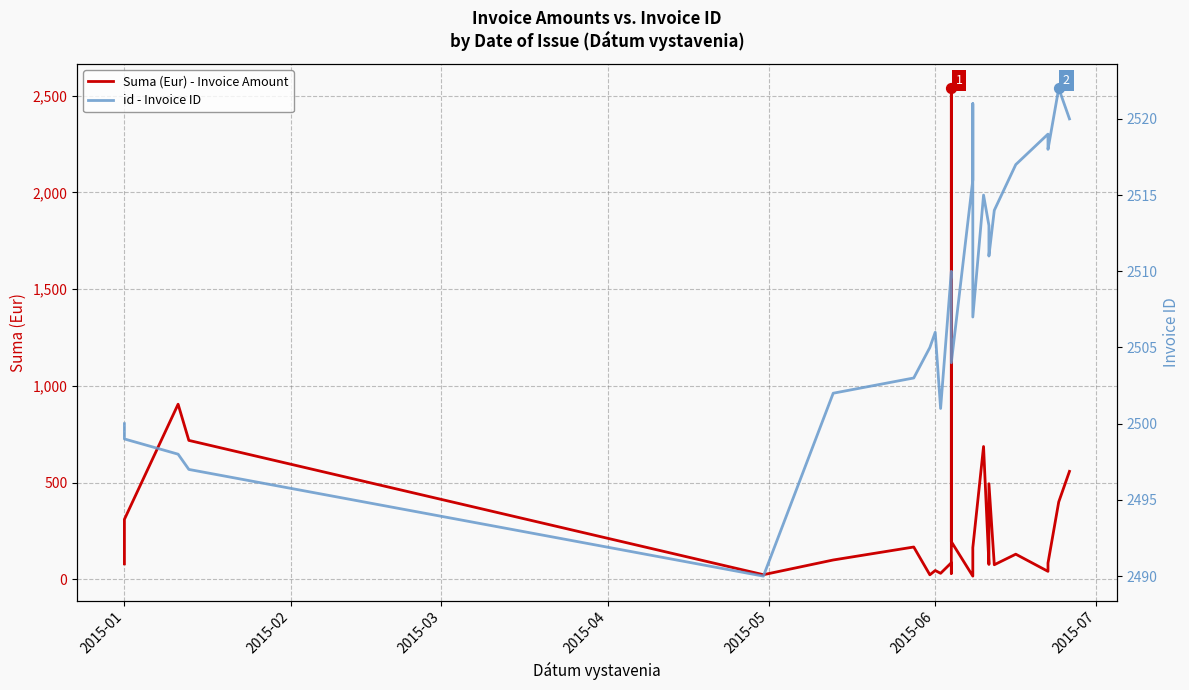

What are all the series names shown in the legend?

Suma (Eur) - Invoice Amount, id - Invoice ID